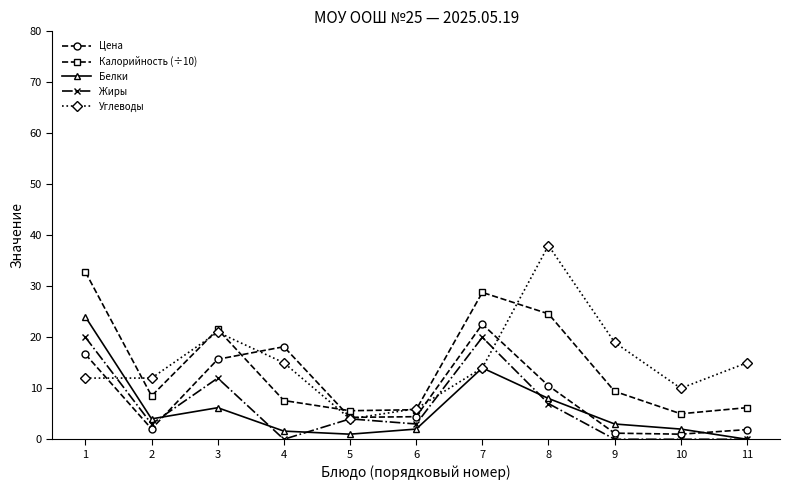

Rank the series by their maximum value, from lowest to highest.

Жиры, Цена, Белки, Калорийность (÷10), Углеводы